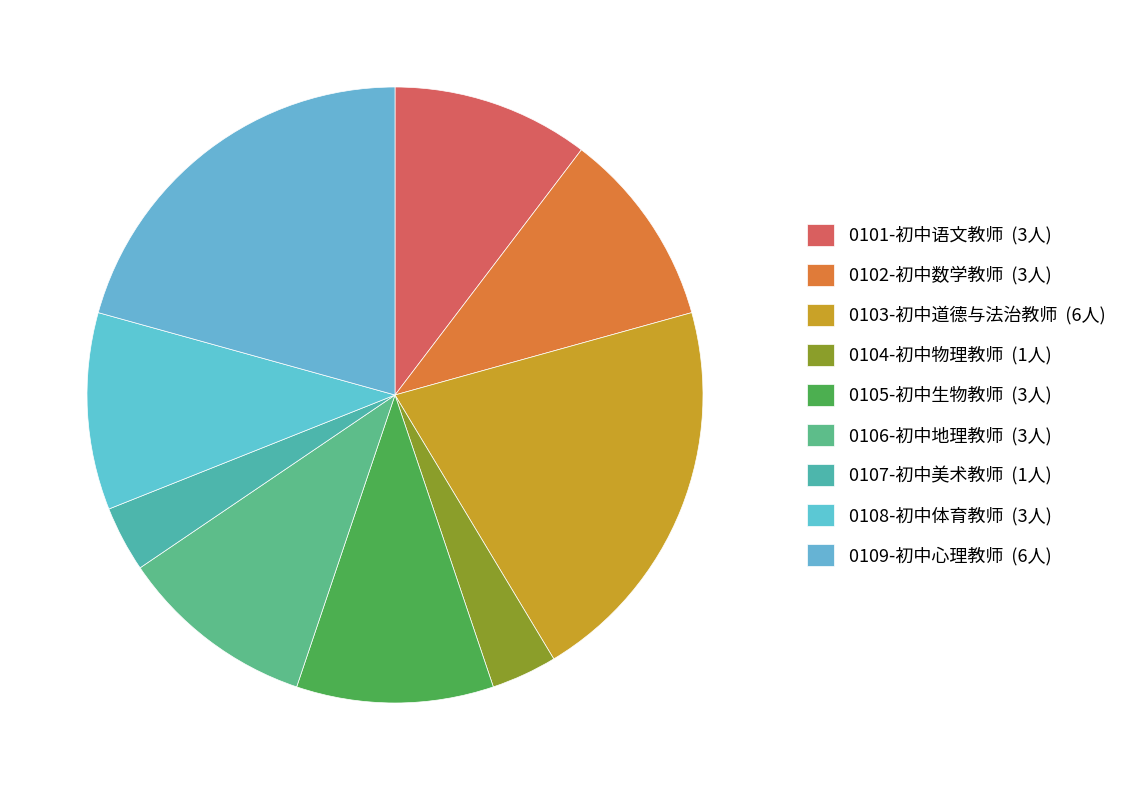

Count the number of slices in the pie.

9